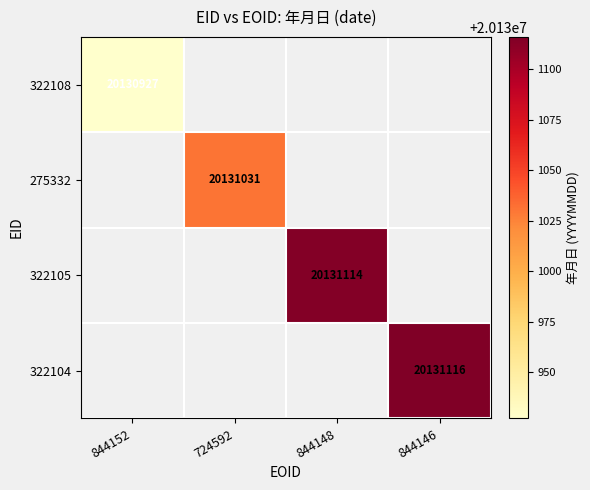

At how many categories does at least one series exceed 20130969?

3